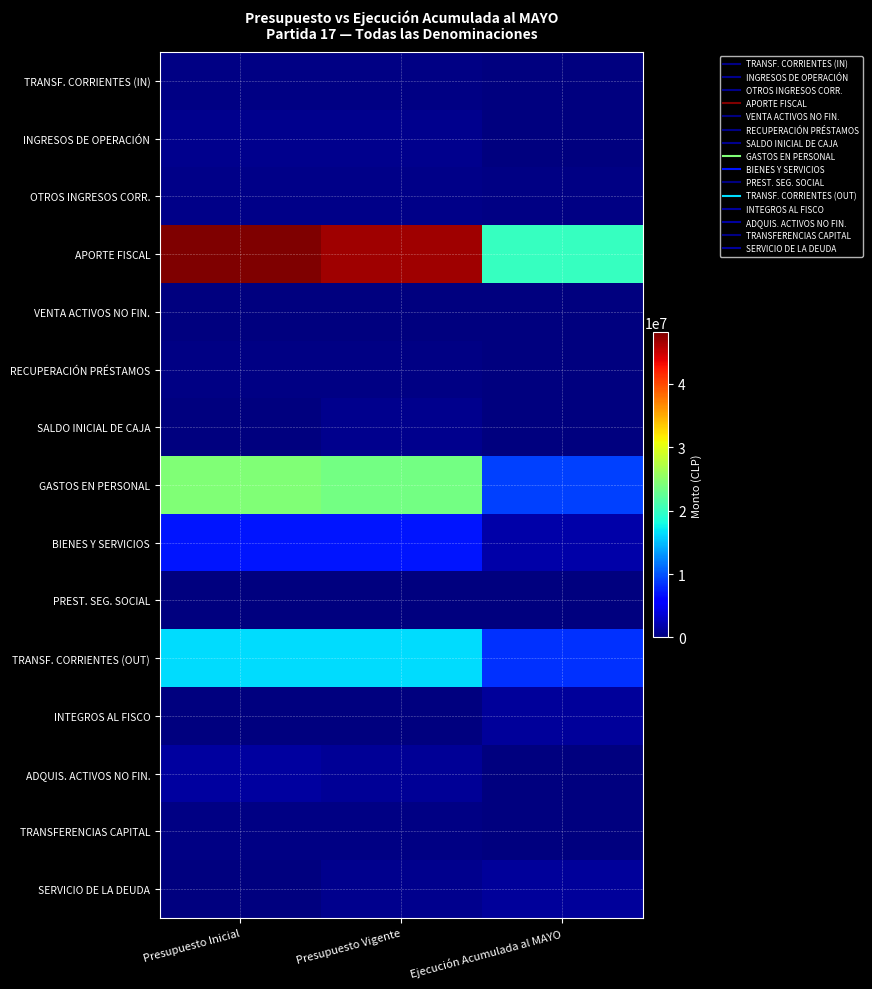

Rank the series by their maximum value, from lowest to highest.

VENTA ACTIVOS NO FIN., PREST. SEG. SOCIAL, TRANSFERENCIAS CAPITAL, RECUPERACIÓN PRÉSTAMOS, TRANSF. CORRIENTES (IN), OTROS INGRESOS CORR., INGRESOS DE OPERACIÓN, SALDO INICIAL DE CAJA, INTEGROS AL FISCO, SERVICIO DE LA DEUDA, ADQUIS. ACTIVOS NO FIN., BIENES Y SERVICIOS, TRANSF. CORRIENTES (OUT), GASTOS EN PERSONAL, APORTE FISCAL